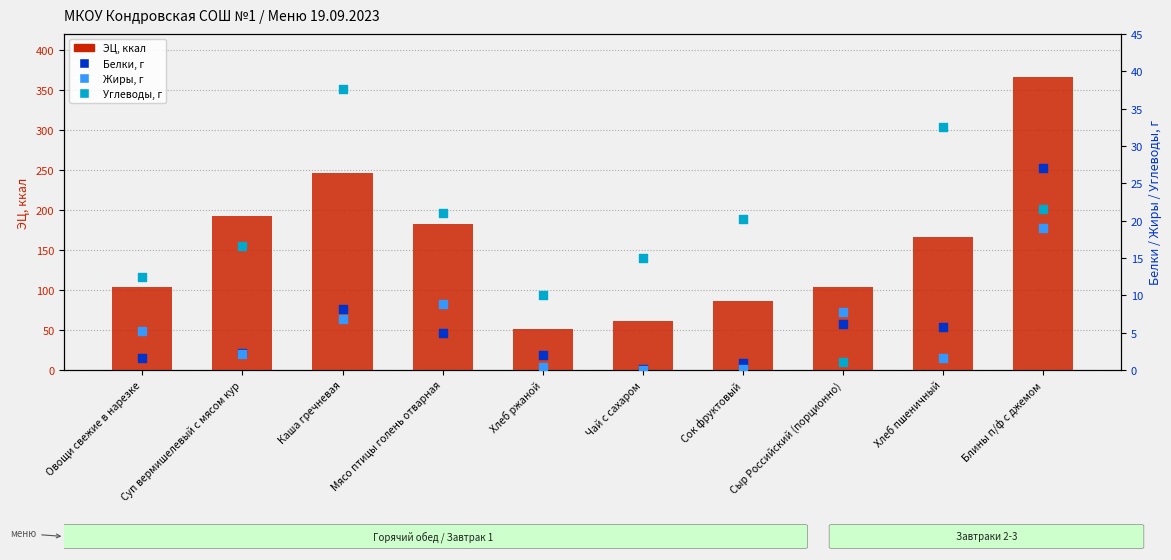

Which series reaches the maximum Y coordinate?

ЭЦ, ккал